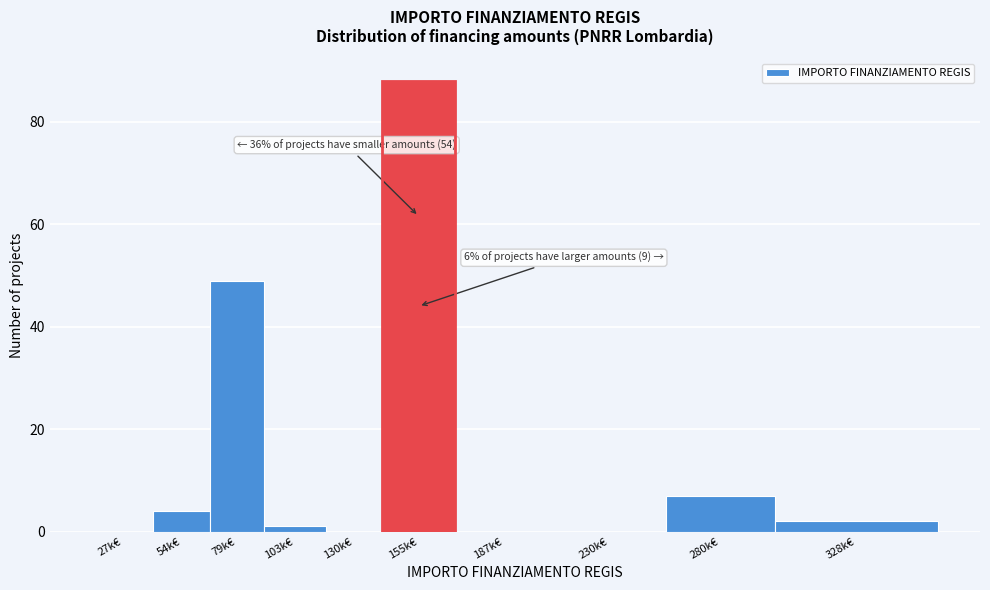

Reading right to left, transcribe all the data shown in this chart.

328k€=2	280k€=7	230k€=0	187k€=0	155k€=88	130k€=0	103k€=1	79k€=49	54k€=4	27k€=0